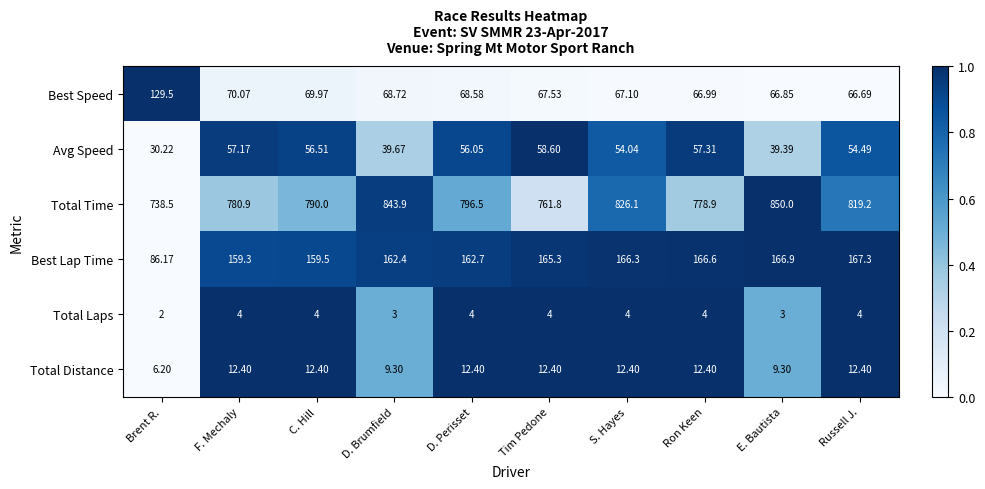

At which label does Best Speed first exceed 68?

Brent R.